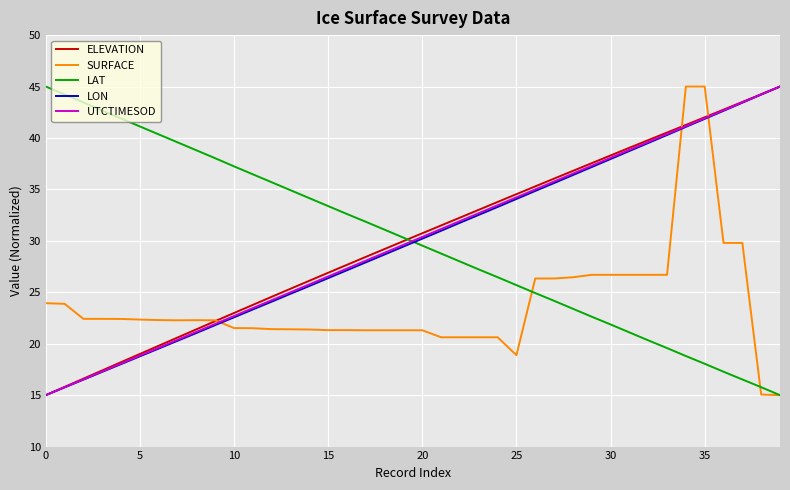

How many lines are shown in the chart?

5